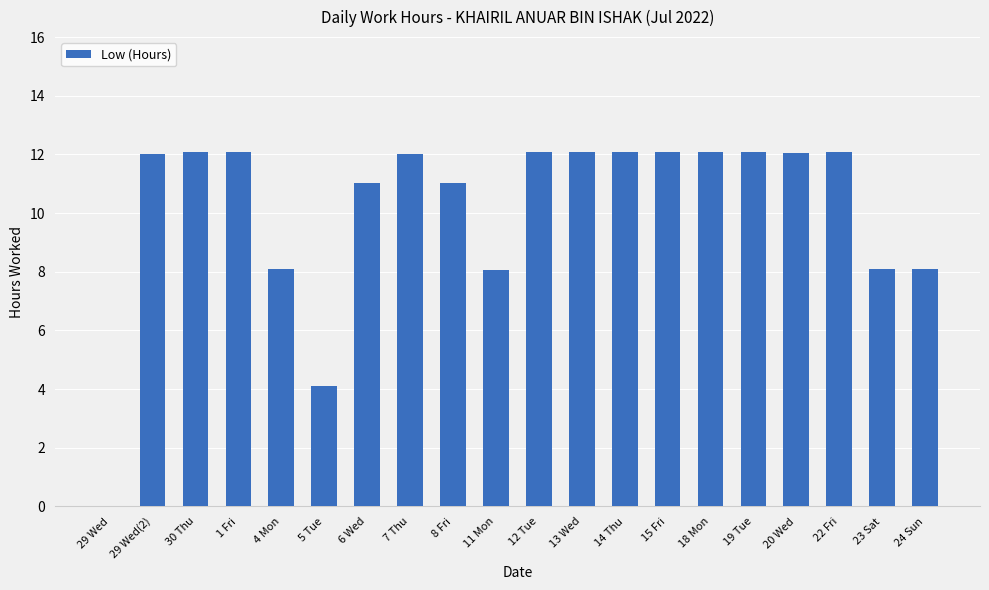

What is the change in value from 4 Mon to 6 Wed?

+2.9